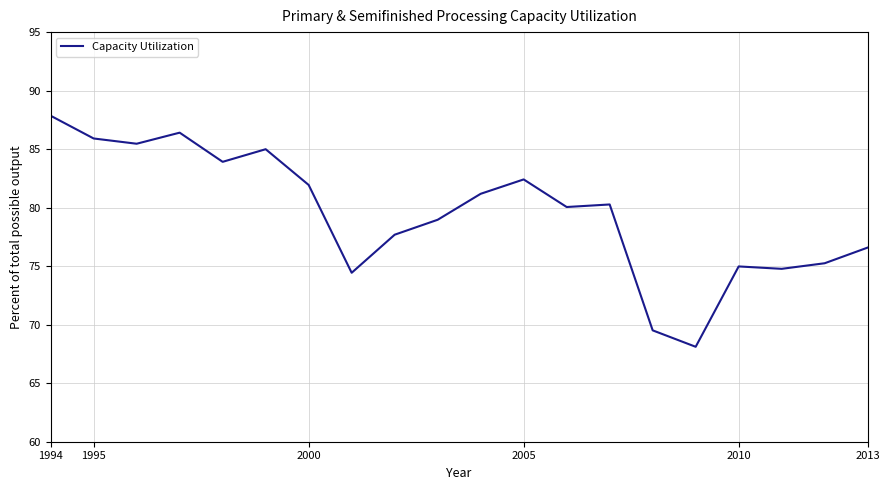

What is the maximum value shown in the chart?

87.9